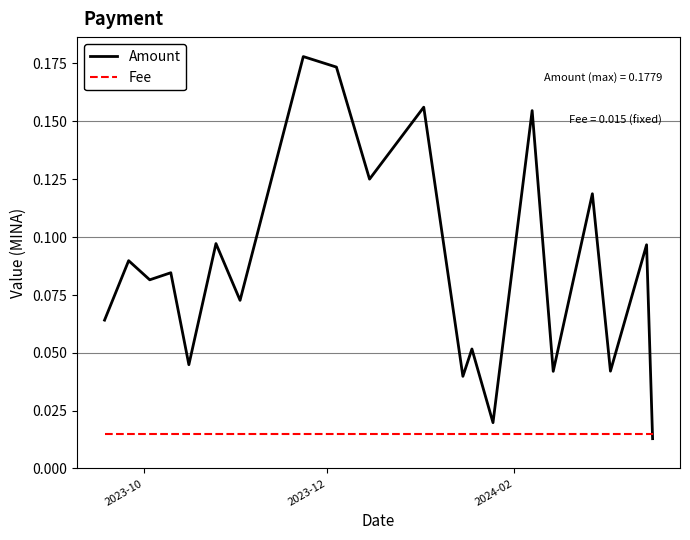

Which series has the largest range (max minus min)?

Amount